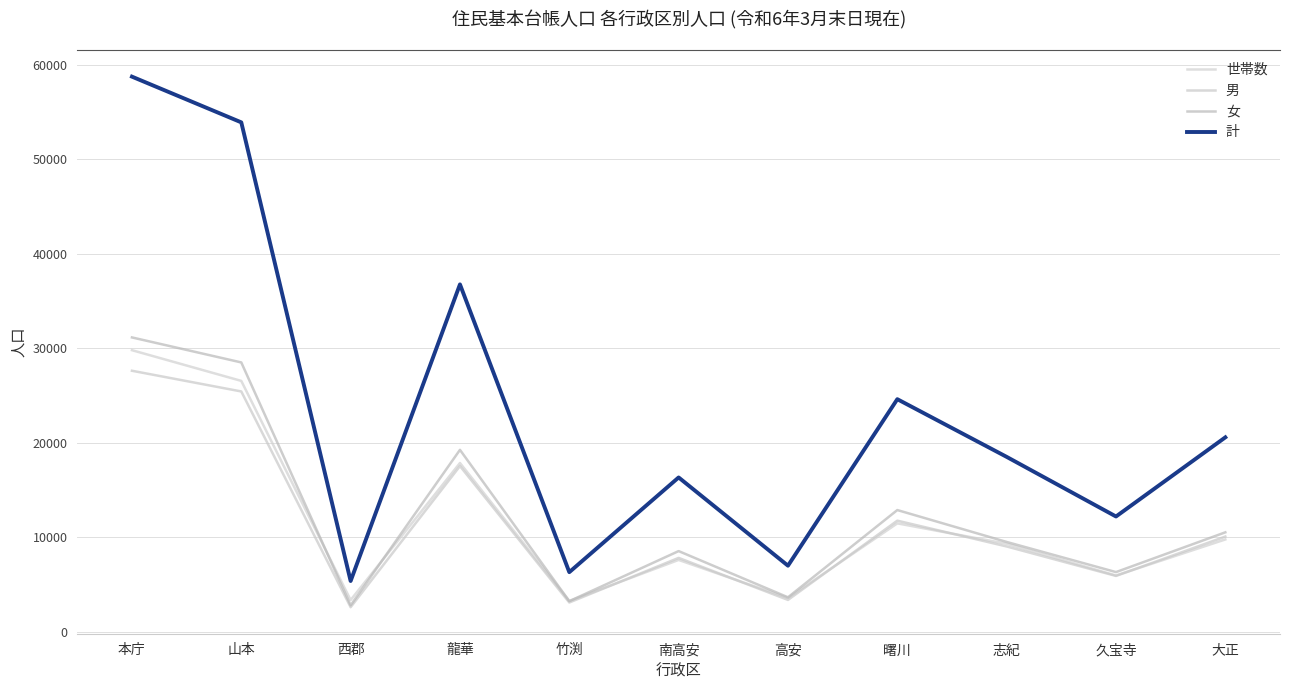

In 計, how many points are higher than both neighbors (excluding endpoints)?

3